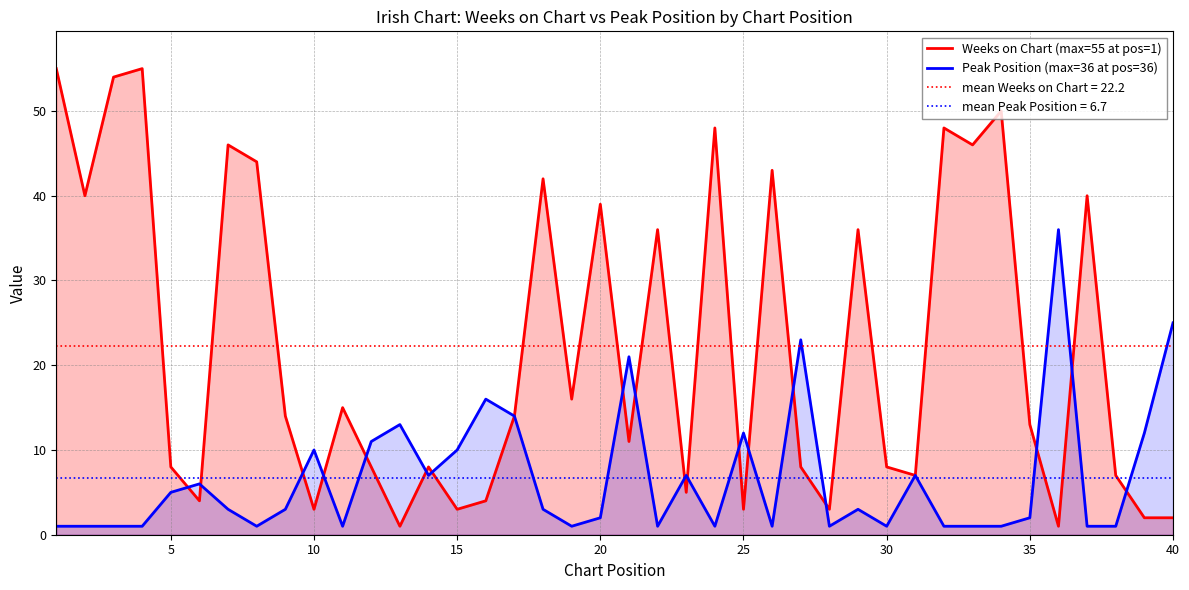

How many intersections are there between Weeks on Chart (max=55 at pos=1) and Peak Position (max=36 at pos=36)?

18